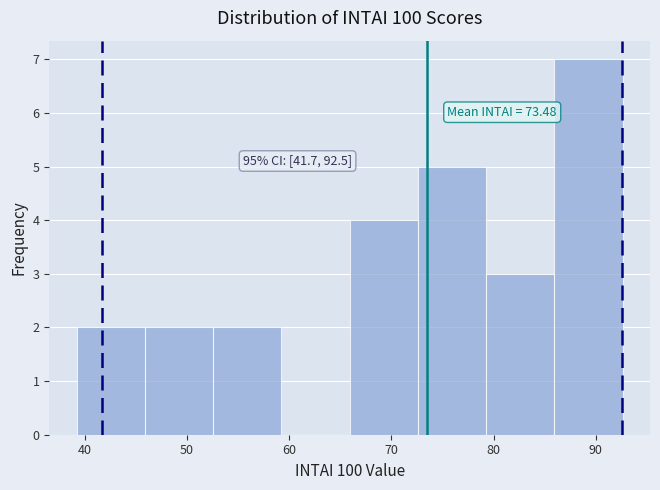

Which range on the x-axis has the tallest bar?

86 to 93